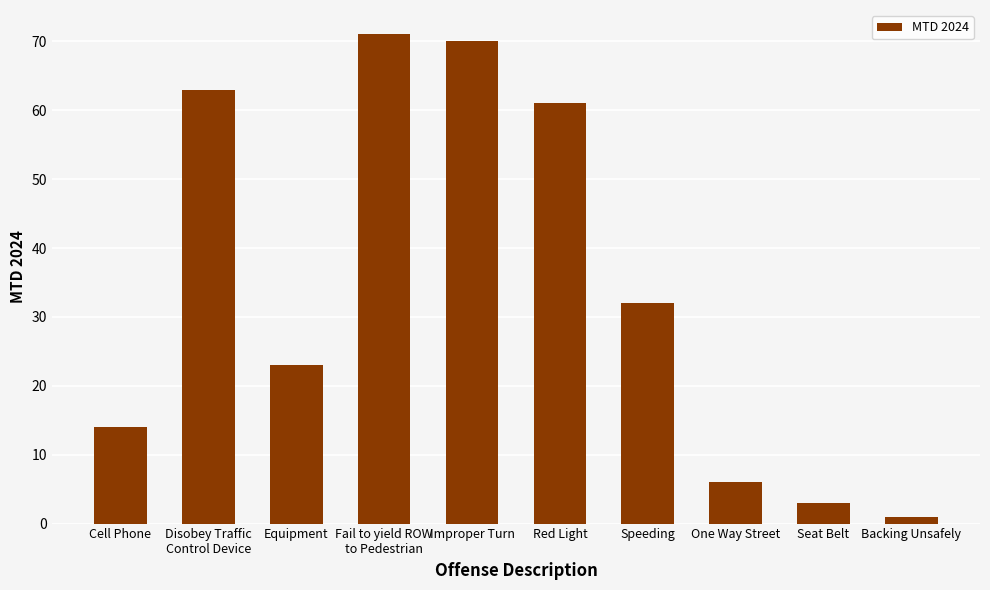

What is the ratio of the value at One Way Street to the value at Fail to yield ROW
to Pedestrian?

0.1